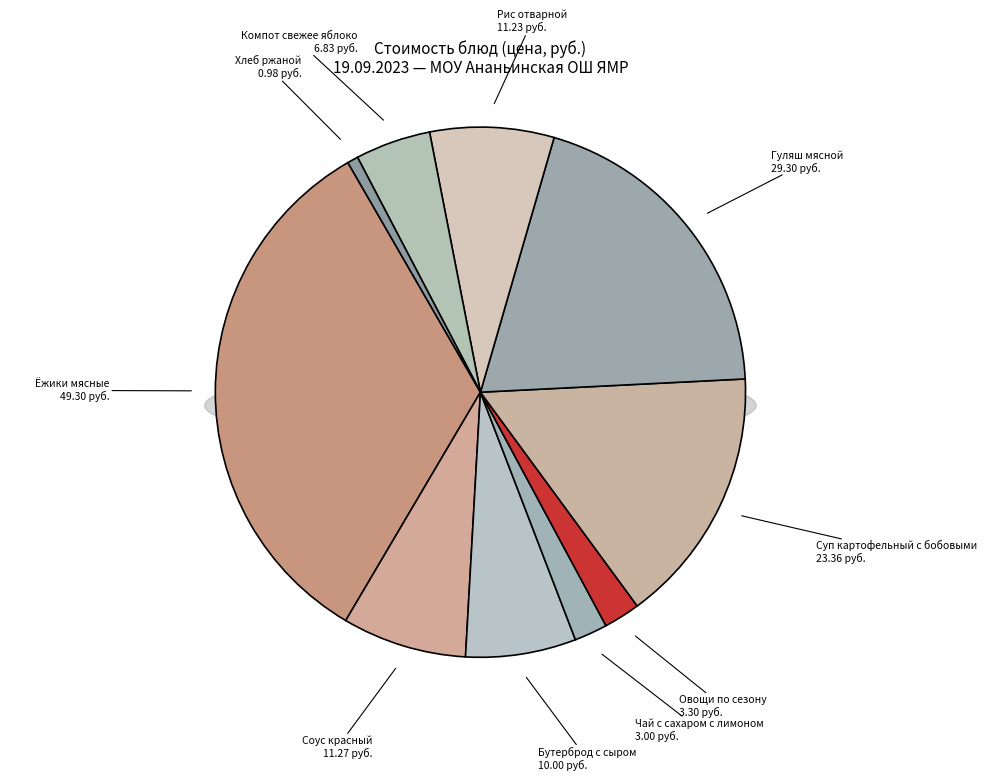

Rank the categories by value from highest to lowest.

Ёжики мясные, Гуляш мясной, Суп картофельный с бобовыми, Соус красный, Рис отварной, Бутерброд с сыром, Компот свежее яблоко, Овощи по сезону, Чай с сахаром с лимоном, Хлеб ржаной